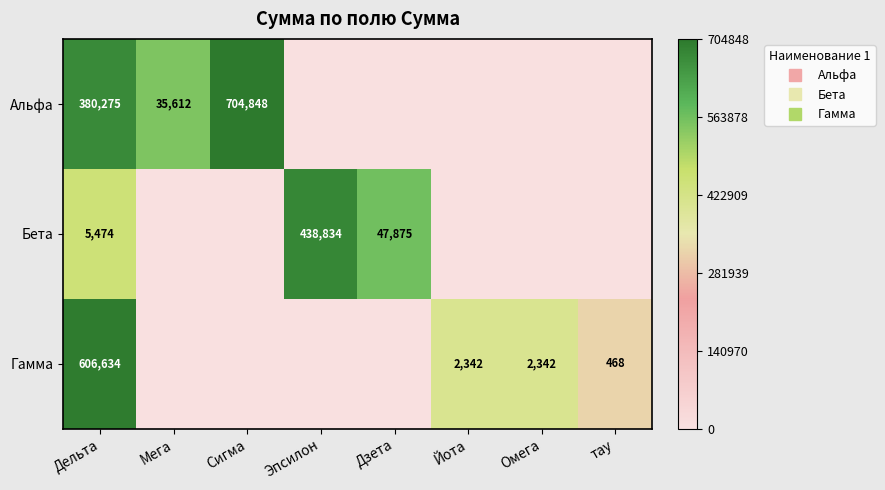

Which category has the lowest value in the Бета series?

Мега